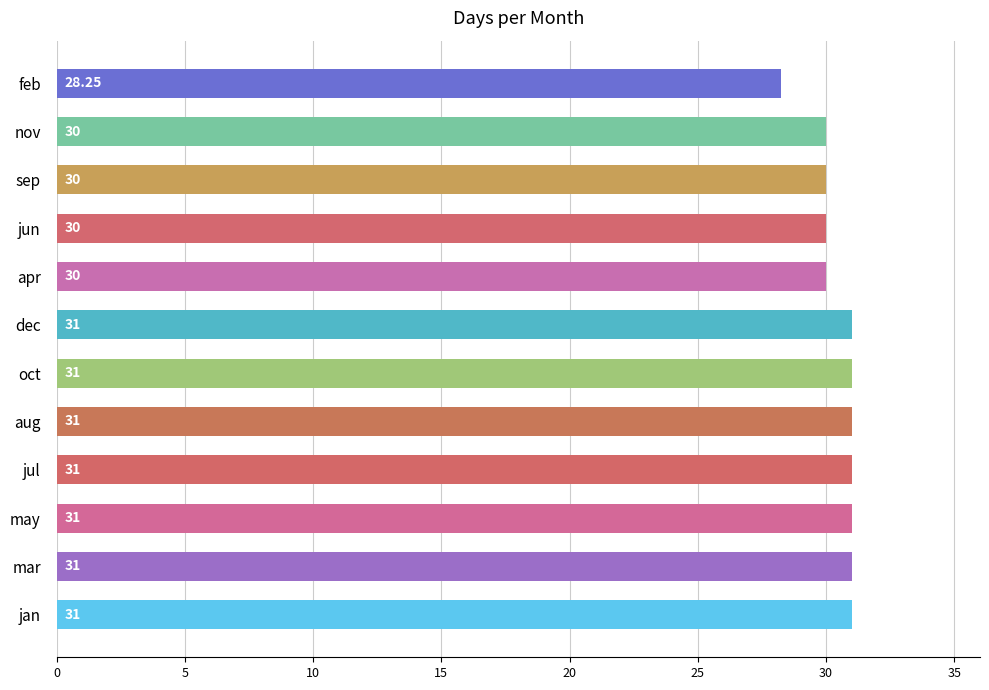

Which category has the lowest value across all series?

feb